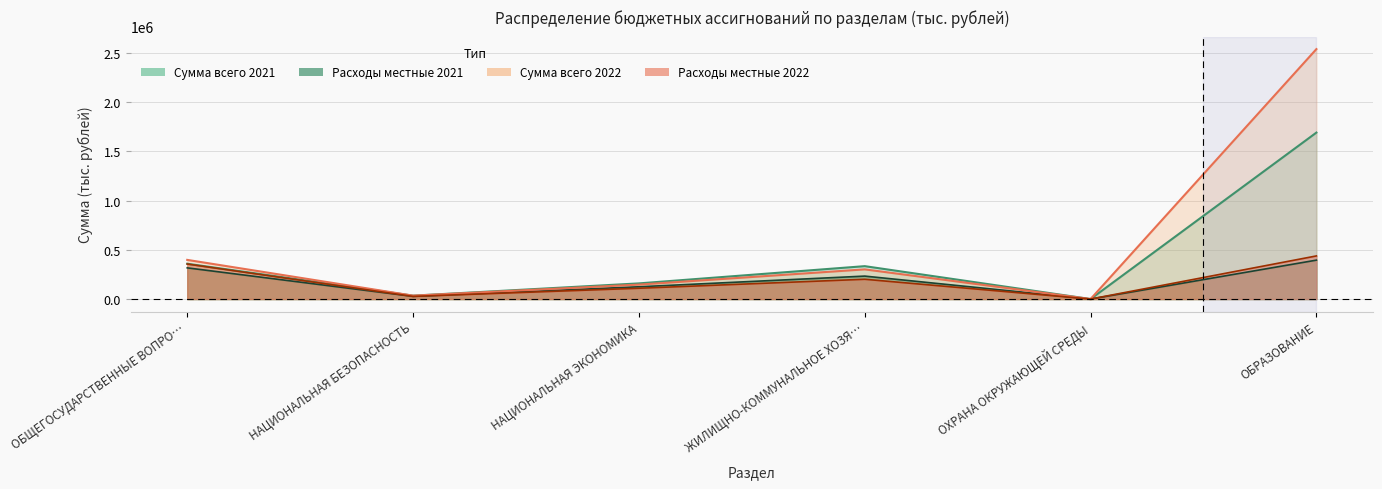

In Сумма всего 2022 (тыс.руб.), how many points are lower than both neighbors (excluding endpoints)?

2